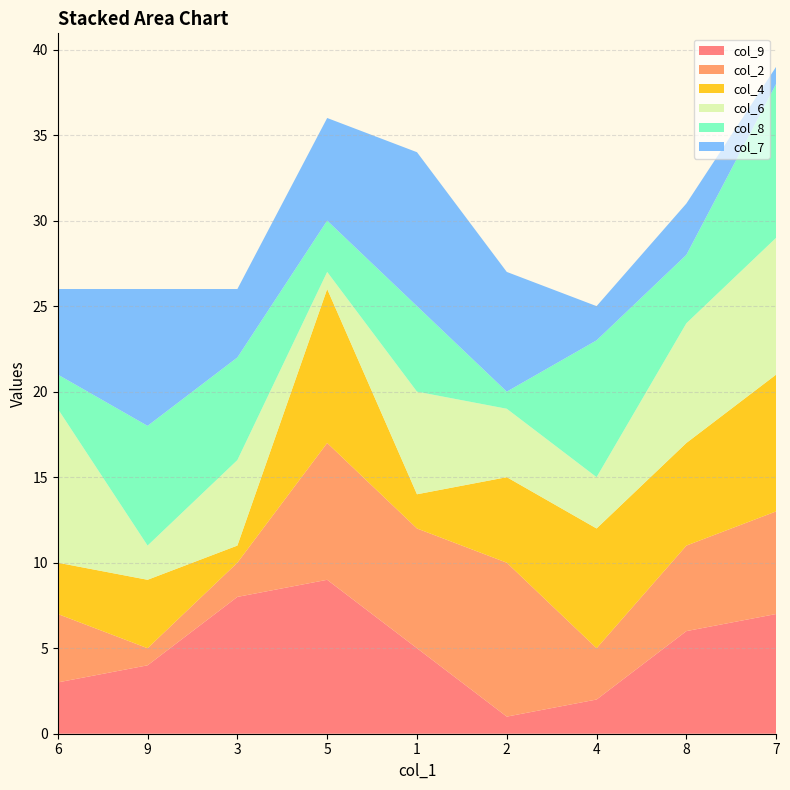

Reading right to left, what are all the values shown in this chart?

col_9: 7=7	8=6	4=2	2=1	1=5	5=9	3=8	9=4	6=3
col_2: 7=6	8=5	4=3	2=9	1=7	5=8	3=2	9=1	6=4
col_4: 7=8	8=6	4=7	2=5	1=2	5=9	3=1	9=4	6=3
col_6: 7=8	8=7	4=3	2=4	1=6	5=1	3=5	9=2	6=9
col_8: 7=9	8=4	4=8	2=1	1=5	5=3	3=6	9=7	6=2
col_7: 7=1	8=3	4=2	2=7	1=9	5=6	3=4	9=8	6=5